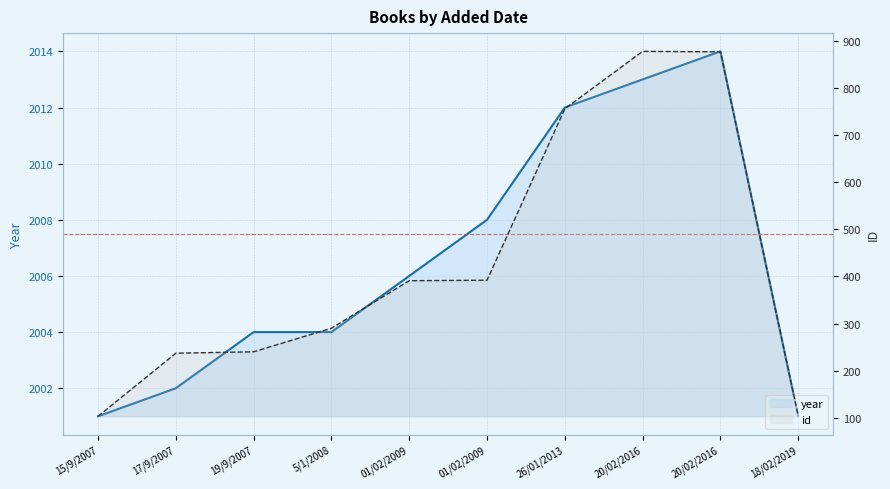

At which category does the chart reach its peak across all series?

20/02/2016